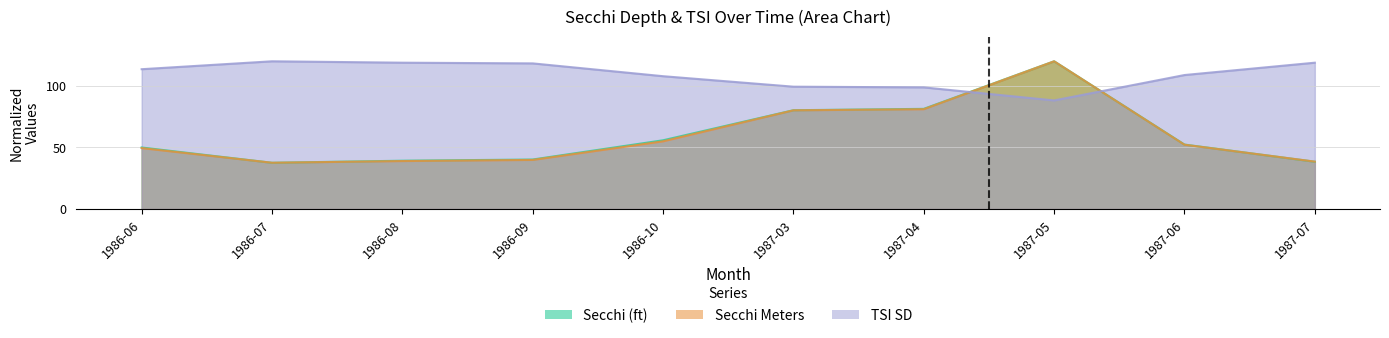

How many data points in Secchi (ft) are less than 52?

5